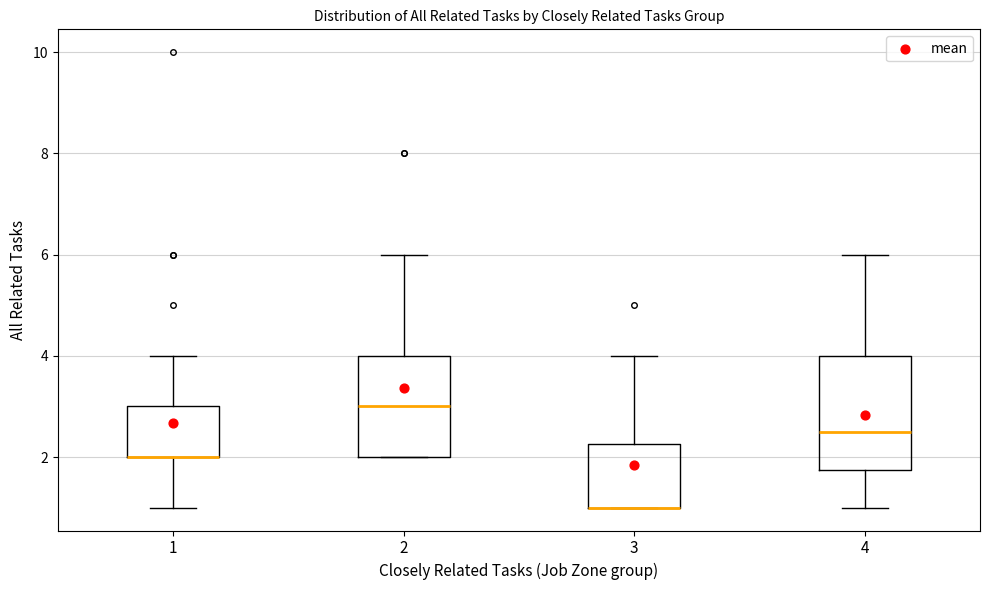

Where does the upper whisker of the box at x = 3 end on the y-axis? The values are not printed on the chart, so give them approximately, as read against the axis.

4.0